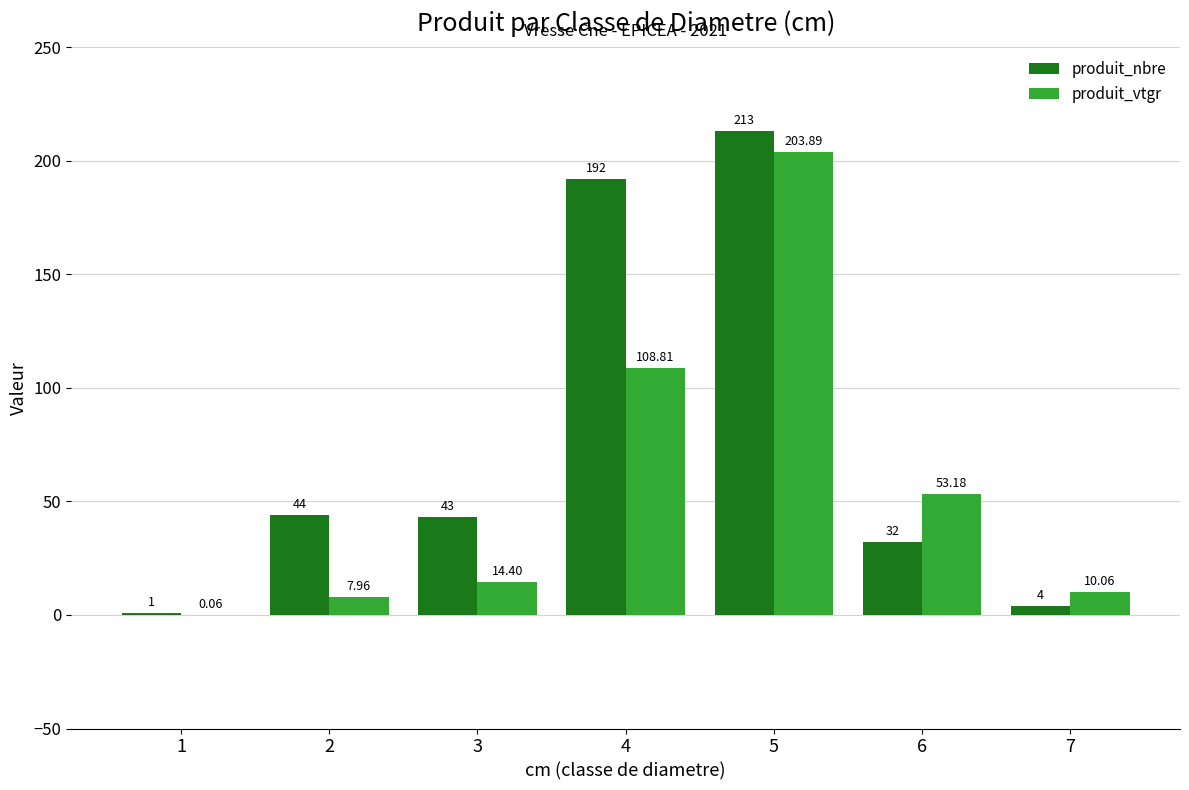

True or false: produit_vtgr has a value of 203.9 at 5.

True